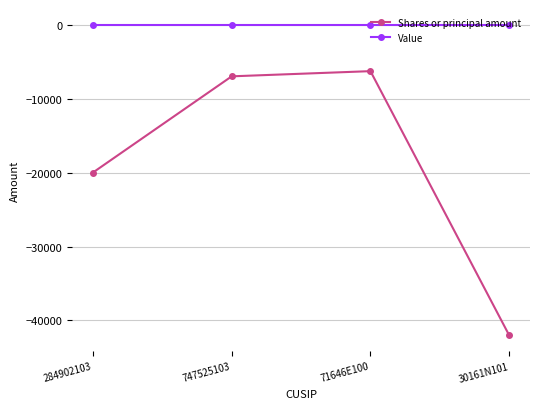

At 284902103, list the series in order from largest to smallest.

Value, Shares or principal amount